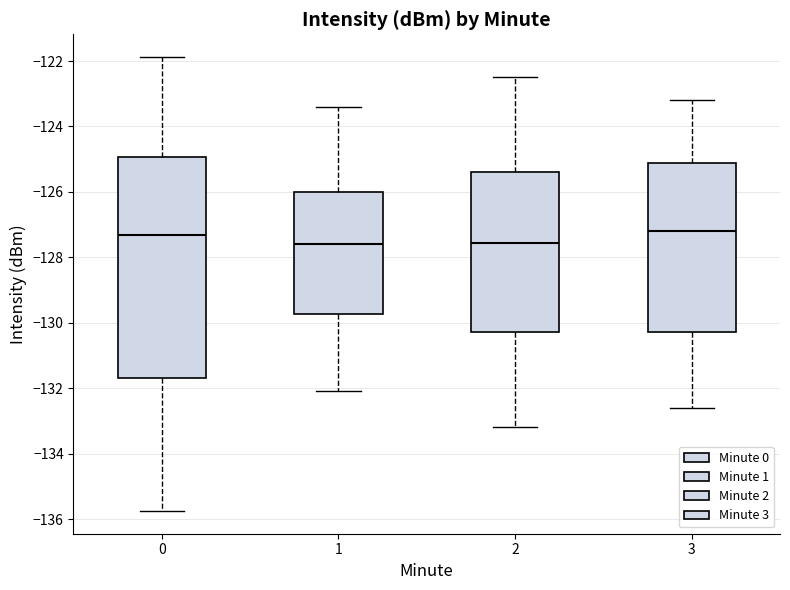

Comparing the boxes themselves (not the whiskers), which one is the tallest?

0